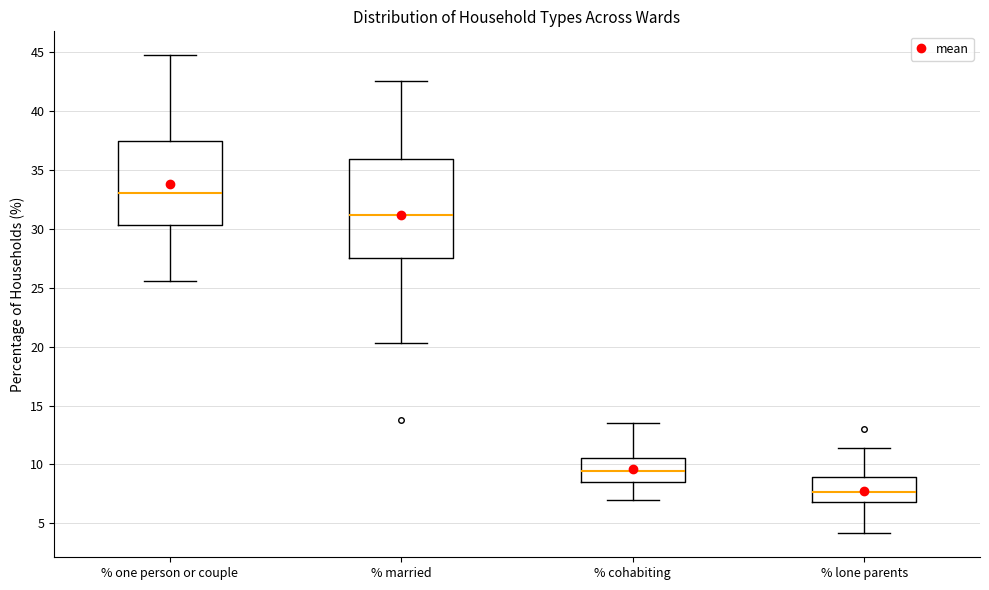

Comparing the boxes themselves (not the whiskers), which one is the tallest?

% married